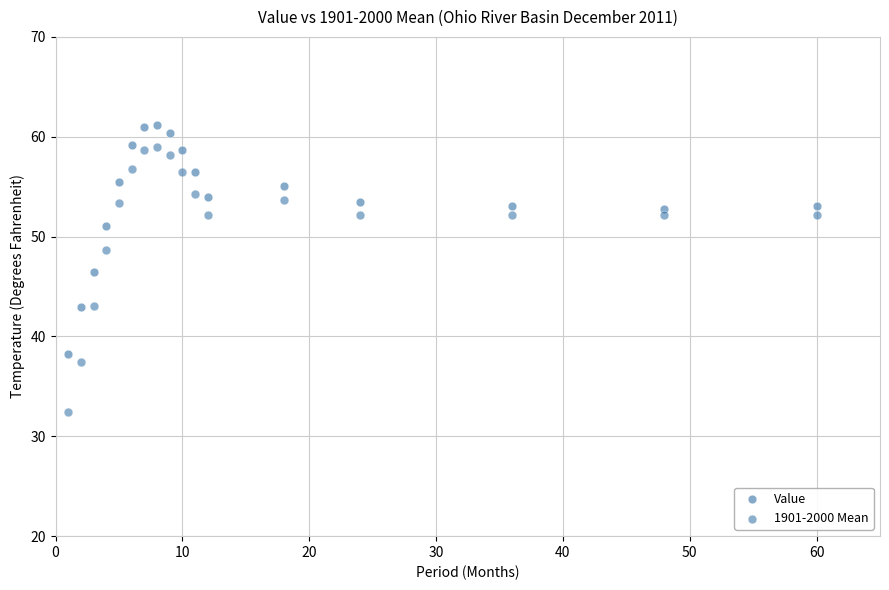

Across all data points, what is the range of X values (max minus min)?

59.0